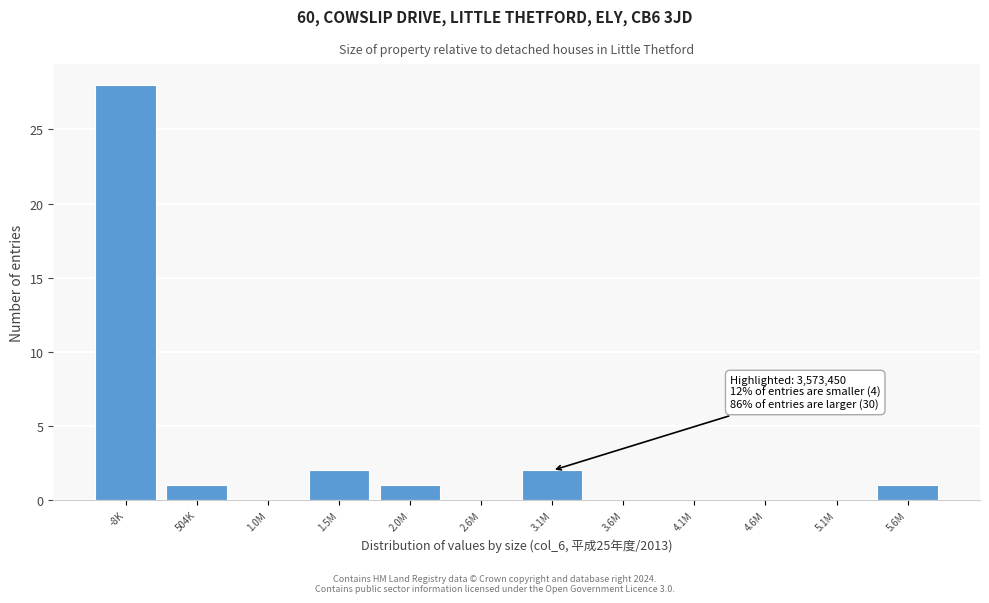

Reading left to right, list all the values displayed in this chart.

-8K=28	504K=1	1.0M=0	1.5M=2	2.0M=1	2.6M=0	3.1M=2	3.6M=0	4.1M=0	4.6M=0	5.1M=0	5.6M=1